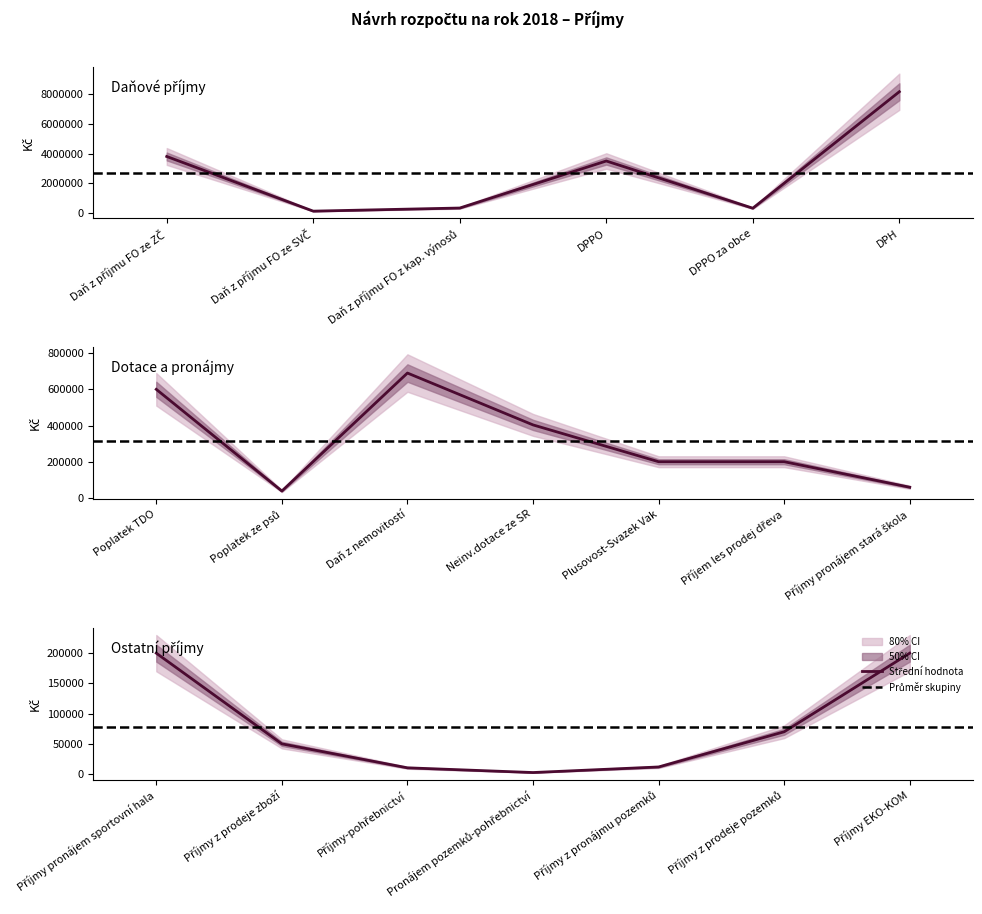

What is the label of the 16th point from the right?

DPPO za obce